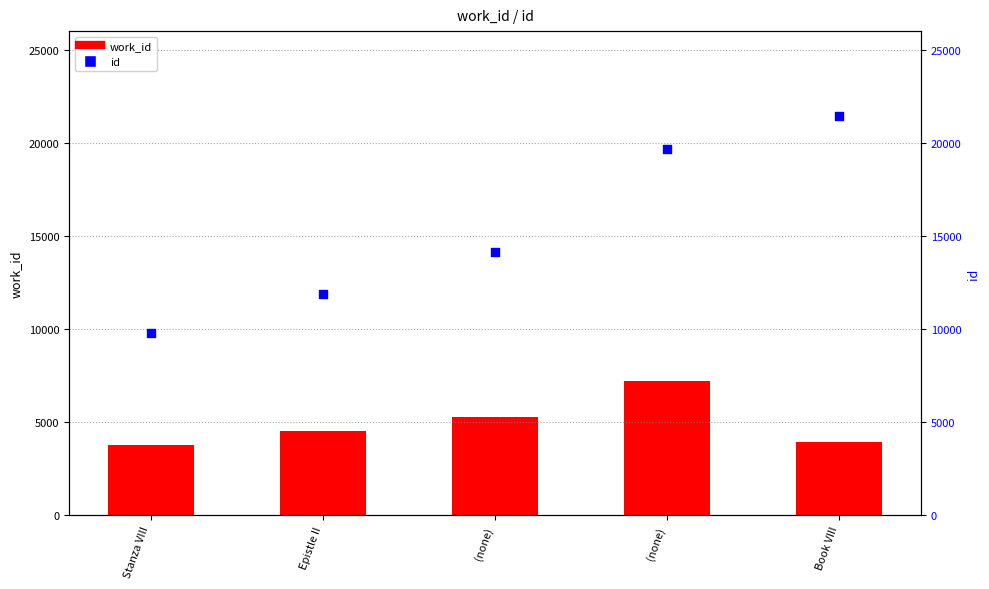

Which series has the widest spread of Y values?

id